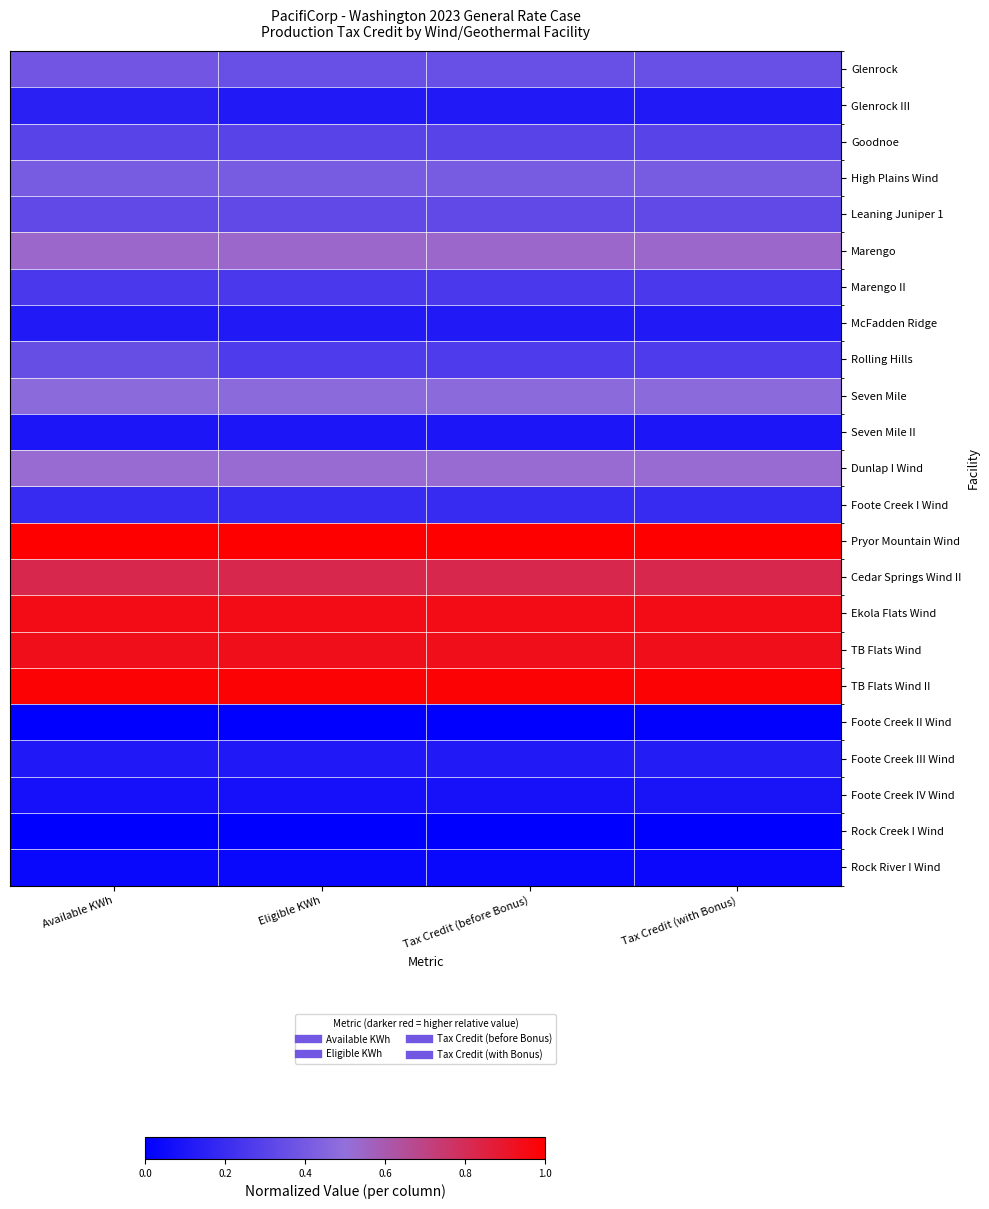

Count the number of data series in this chart.

23